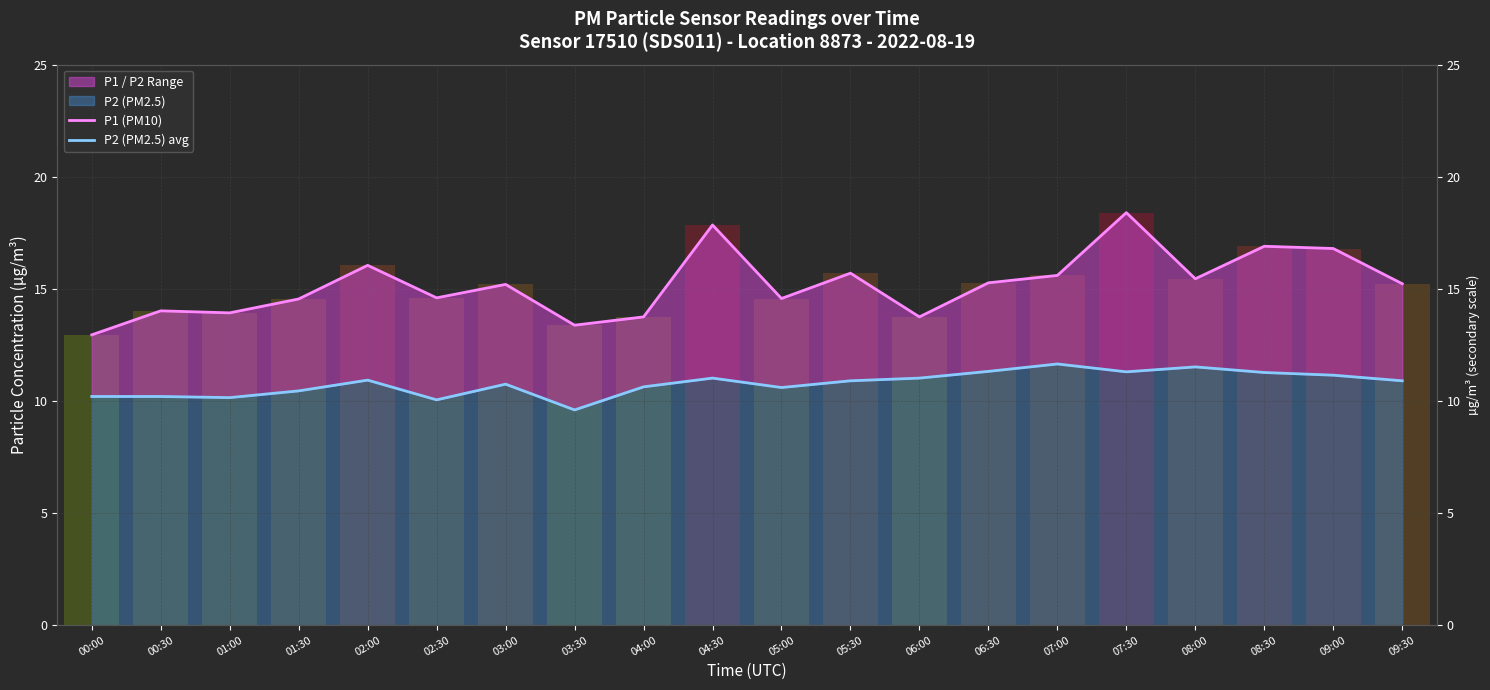

What is the sum of the P1 (PM10) values at 03:00 and 07:30?

33.6